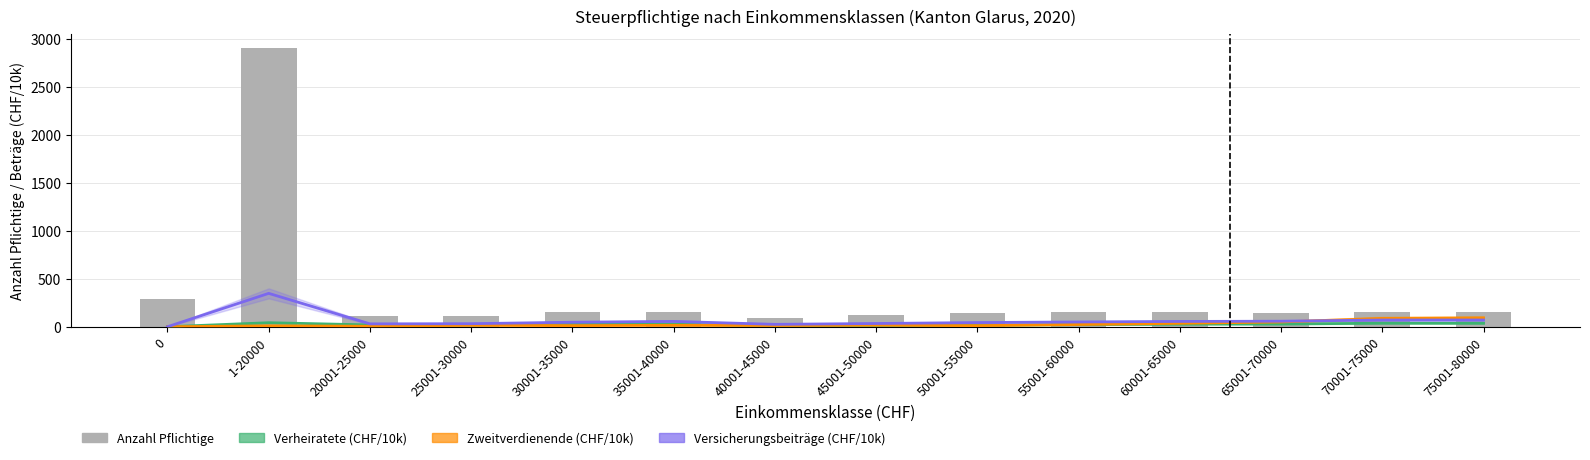

What is the total value across all series at 25001-30000?

177.6